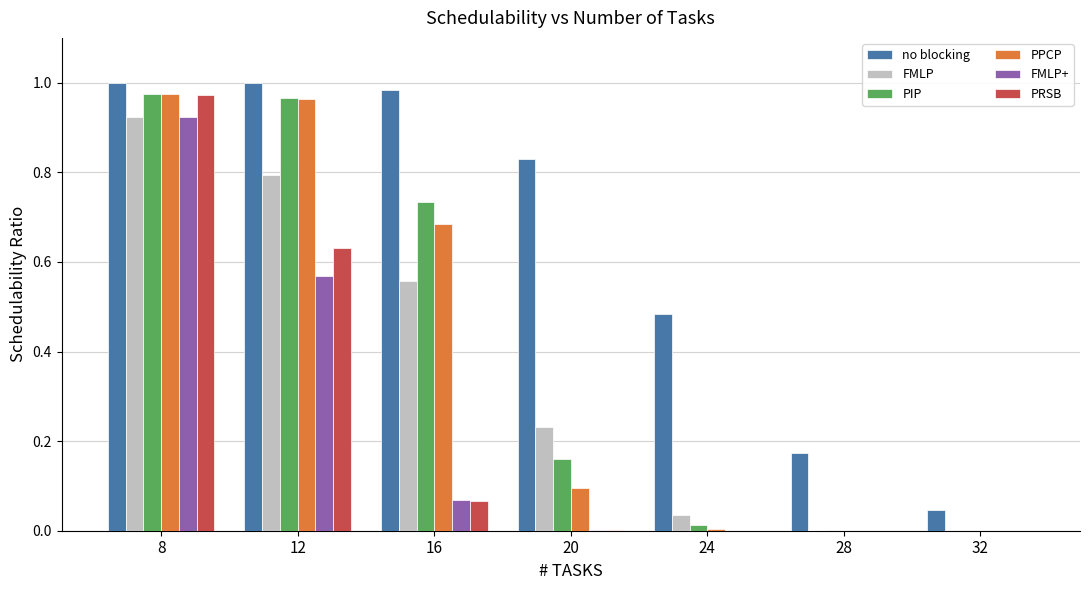

Between 16 and 24, which series saw the biggest shift?

PIP